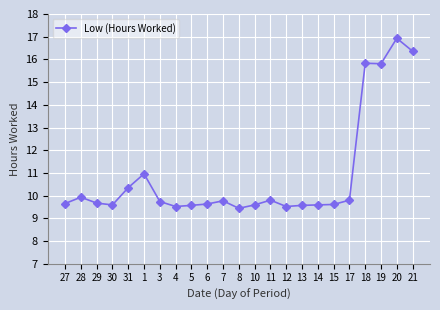

What position from the left is 1?

6